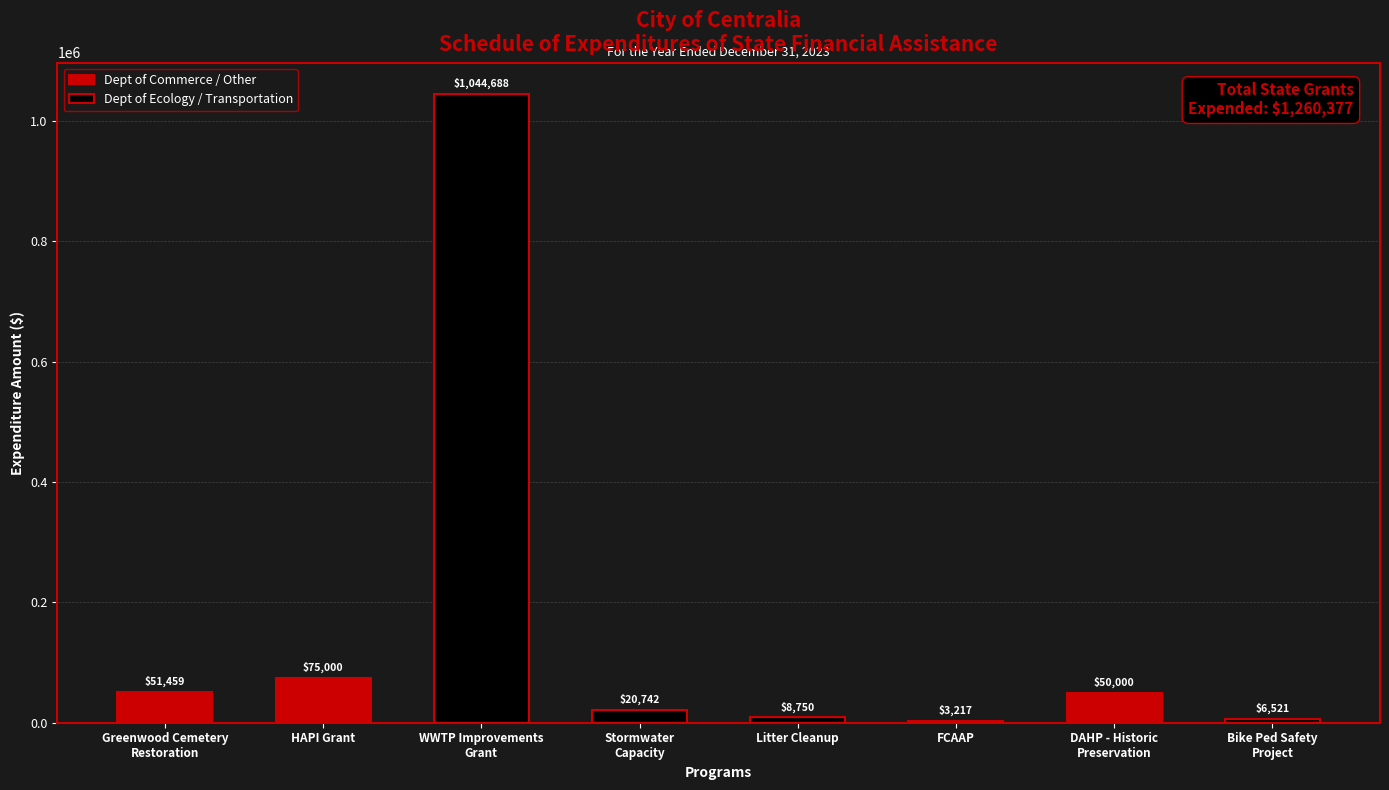

At how many categories does at least one series exceed 165138?

1